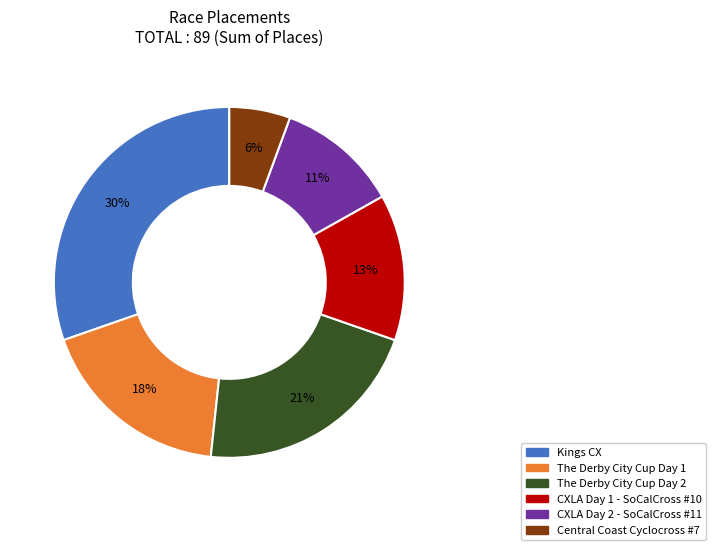

Which category has the biggest portion of the pie?

Kings CX